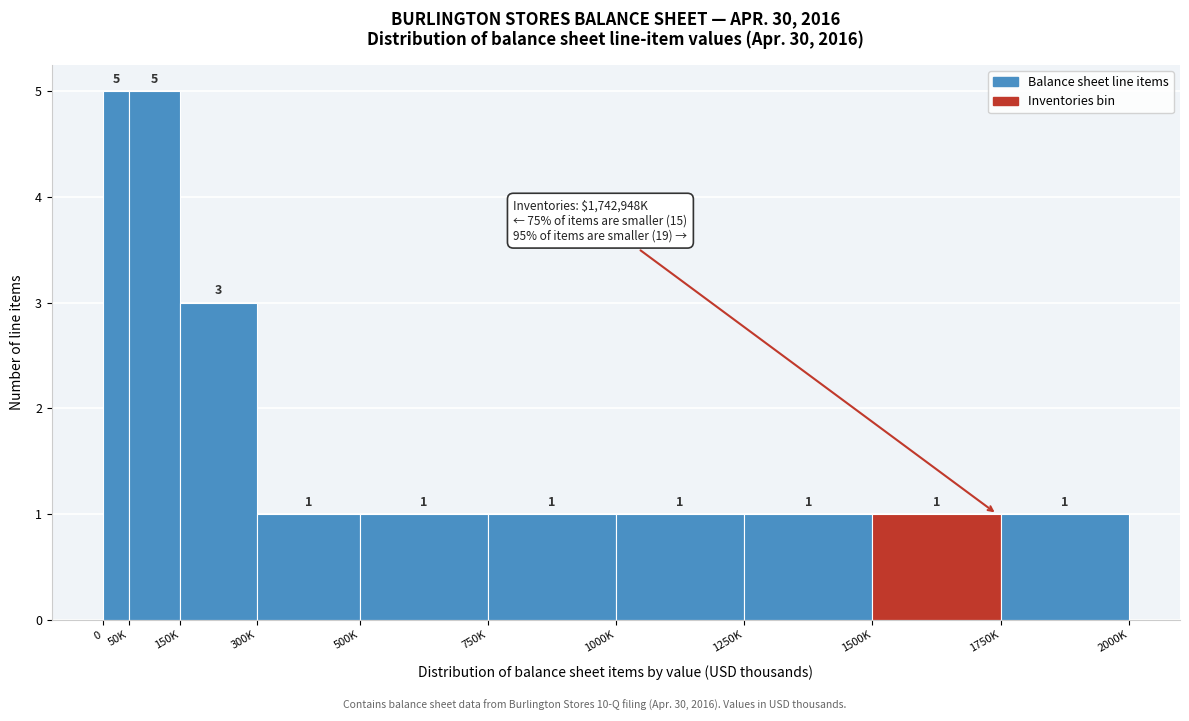

Reading left to right, list all the values displayed in this chart.

5	5	3	1	1	1	1	1	1	1